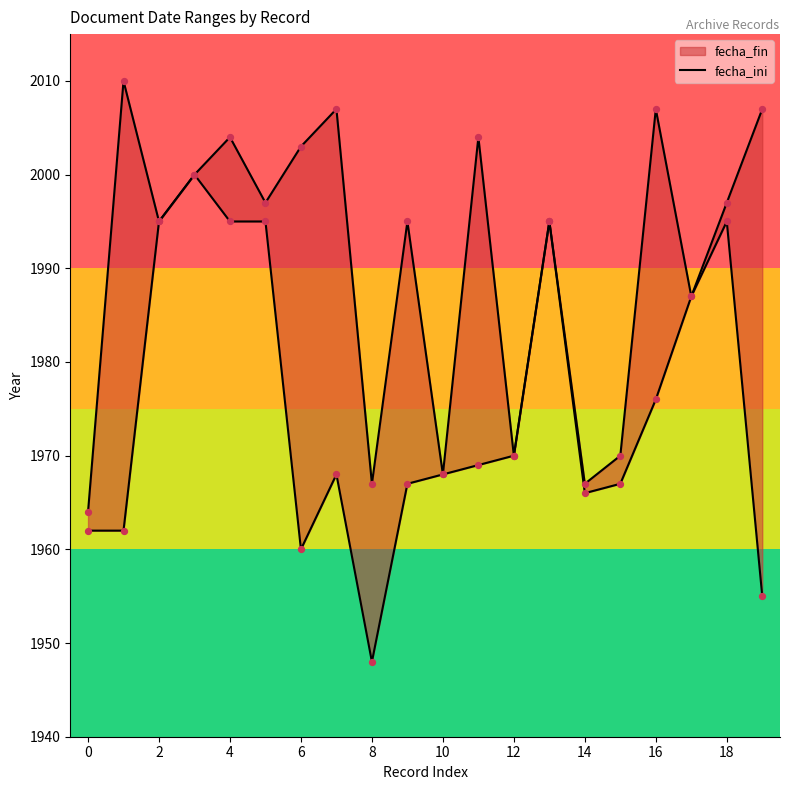

What is the change in value from 0 to 12?

+6